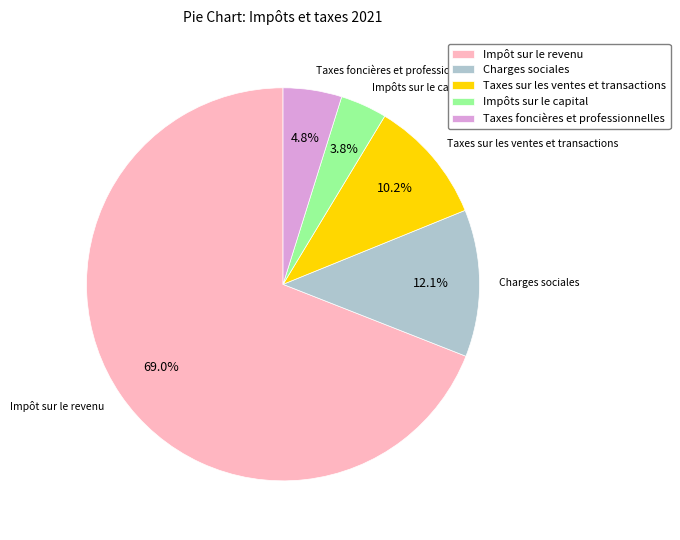

Count the number of slices in the pie.

5